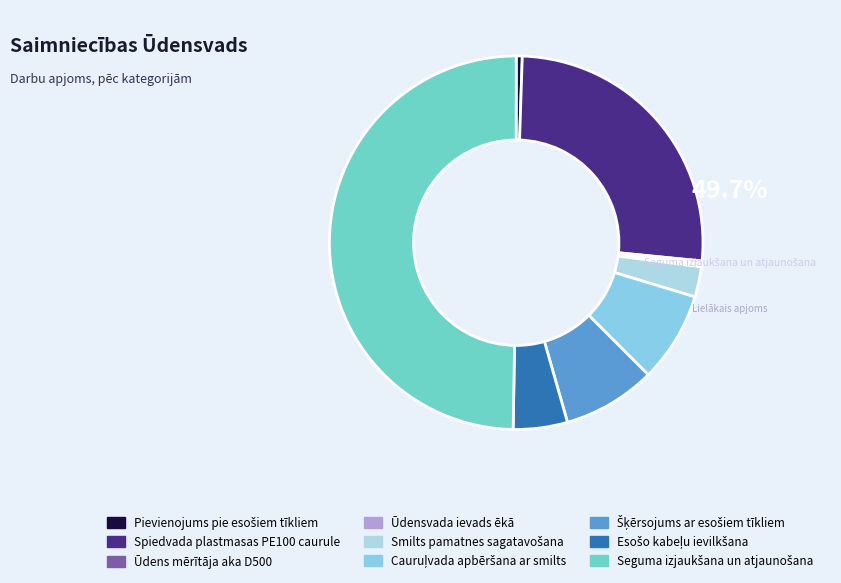

To the nearest percent, what portion does Smilts pamatnes sagatavošana represent?

3%